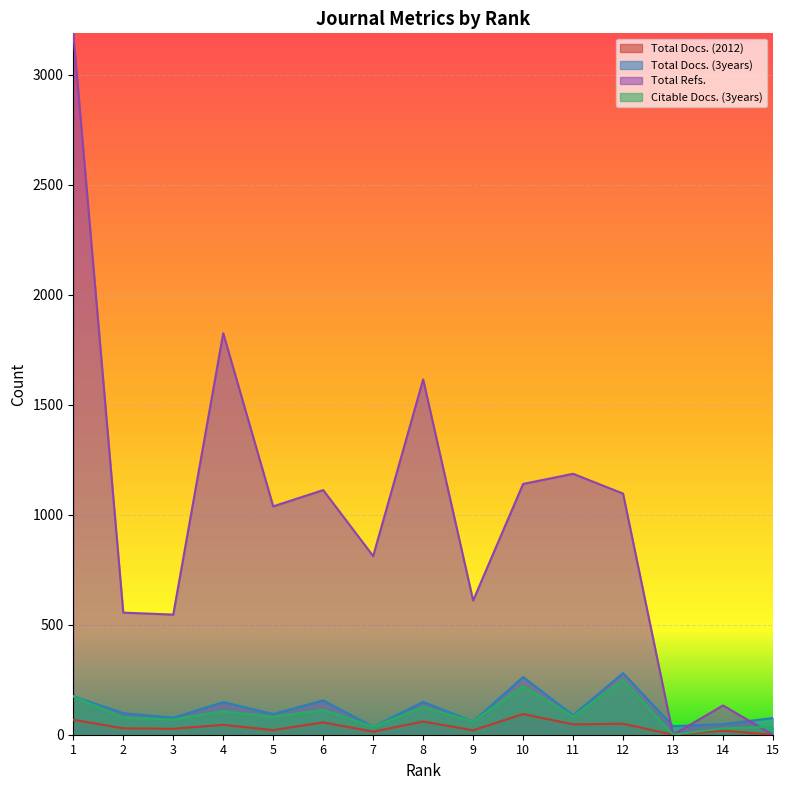

Where is the first local maximum for Total Refs.?

4